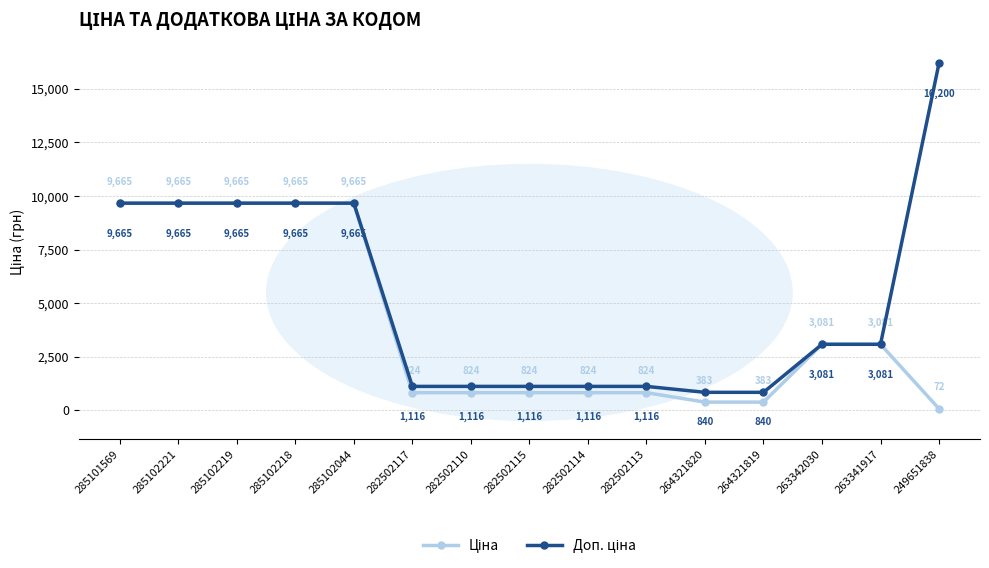

What is the greatest value displayed?

16200.0